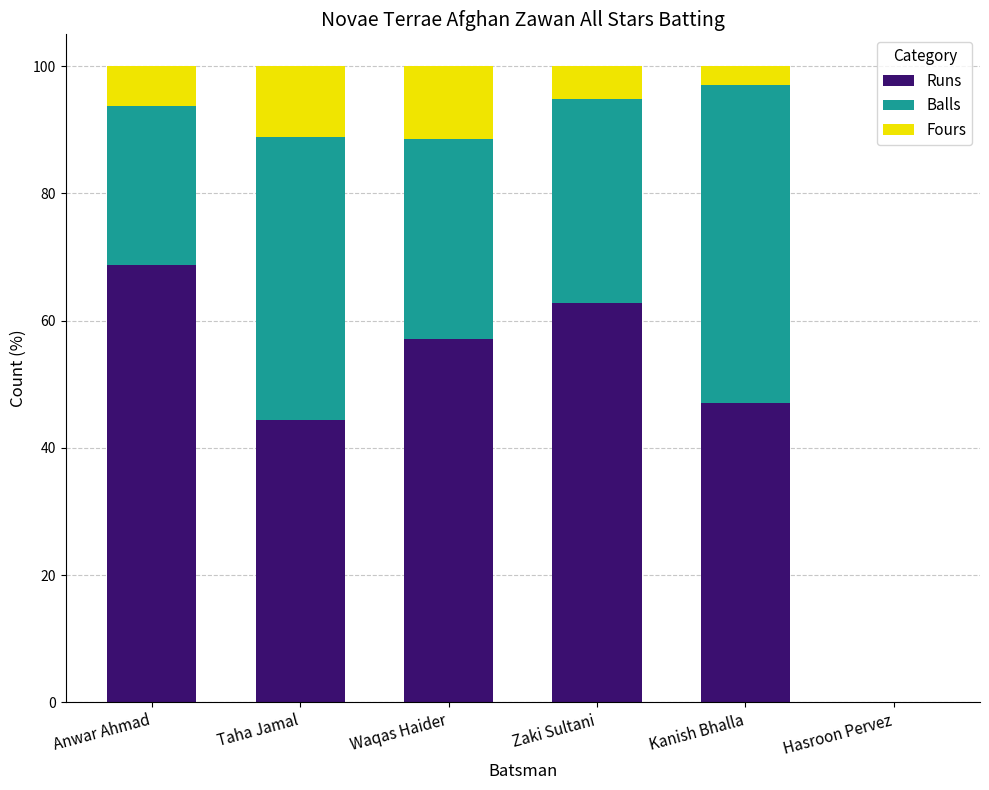

At which label is Runs closest to 34?

Taha Jamal